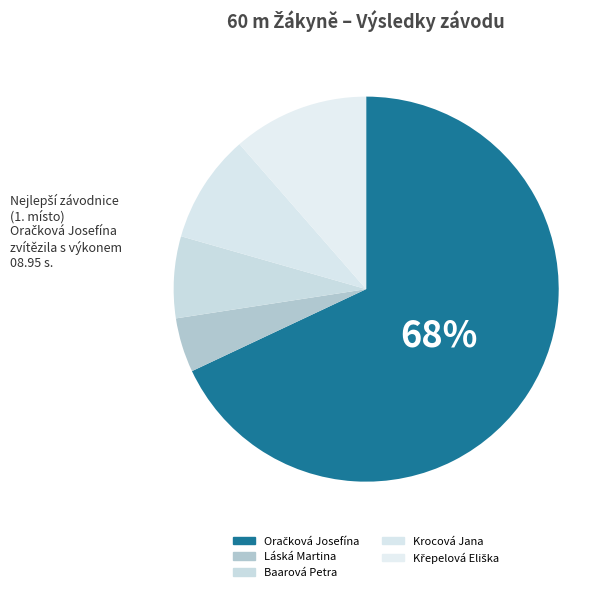

What is the smallest slice in the pie chart?

Láská Martina